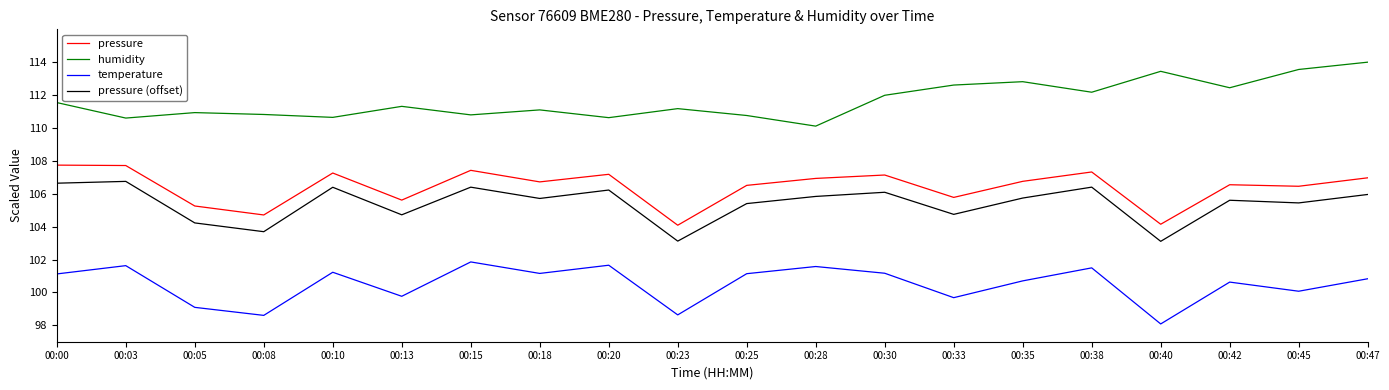

What is the total value across all series at 00:42?

425.2